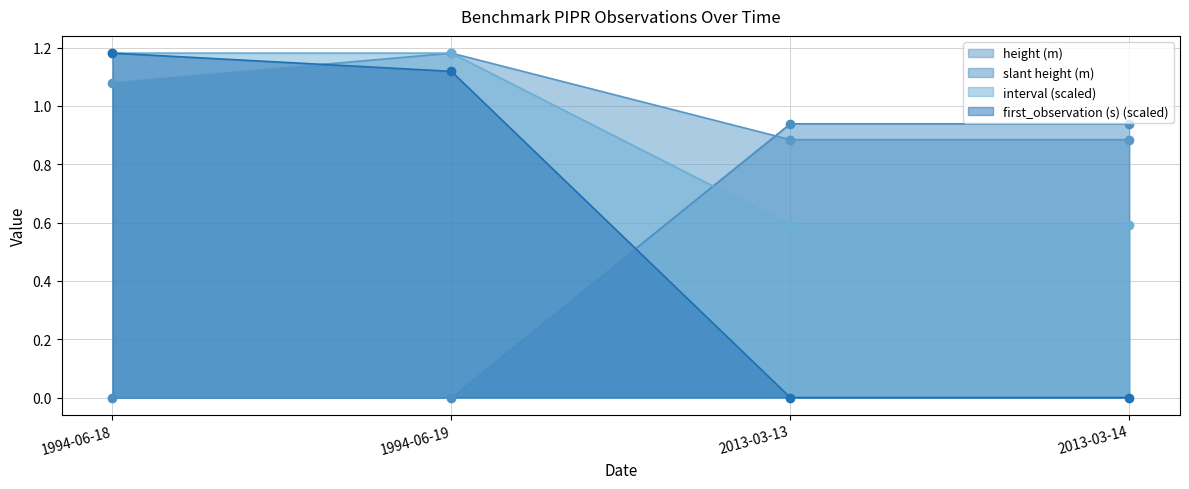

Which category has the lowest value in the slant height (m) series?

1994-06-18